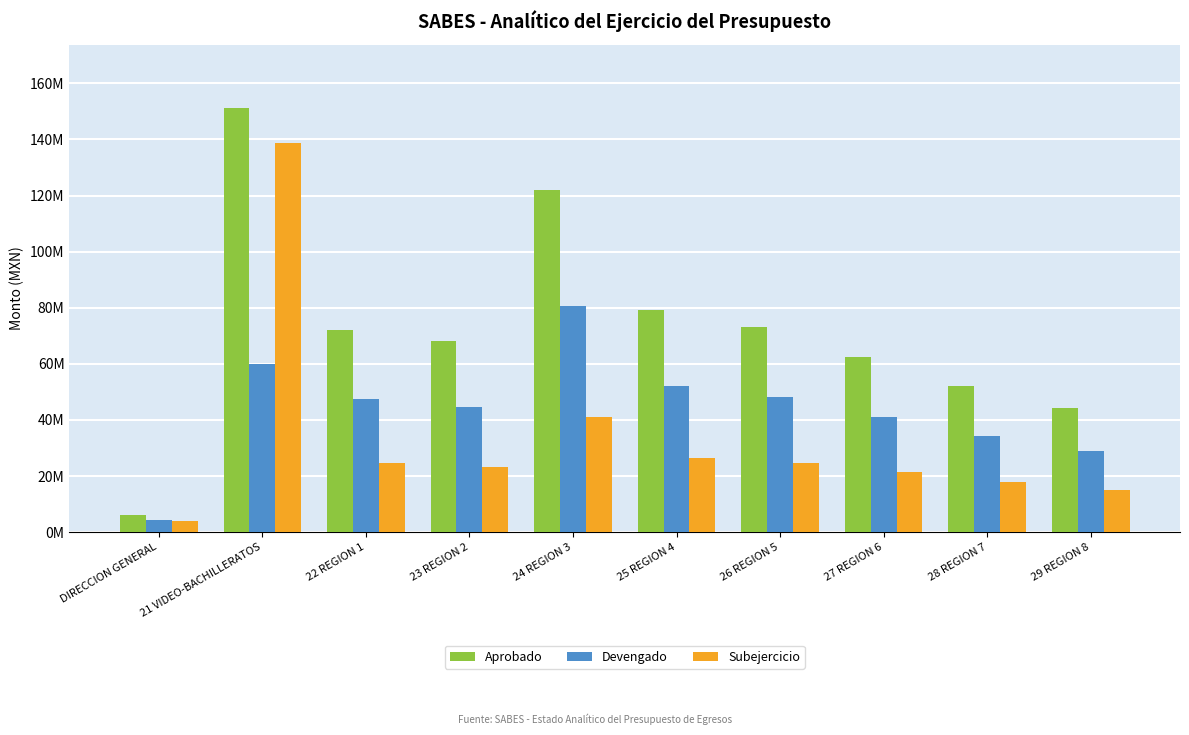

What are all the series names shown in the legend?

Aprobado, Devengado, Subejercicio